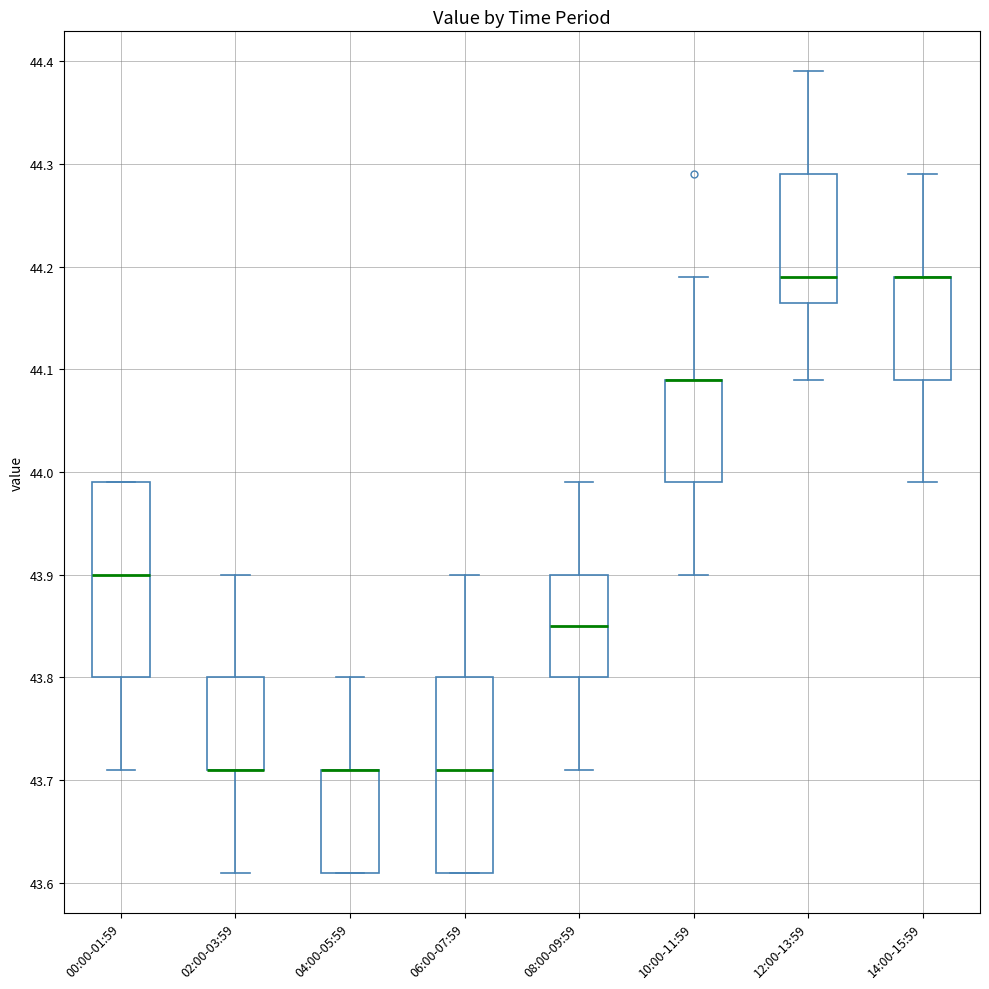

Where does the upper whisker of the box for 10:00-11:59 end on the y-axis? The values are not printed on the chart, so give them approximately, as read against the axis.

44.19